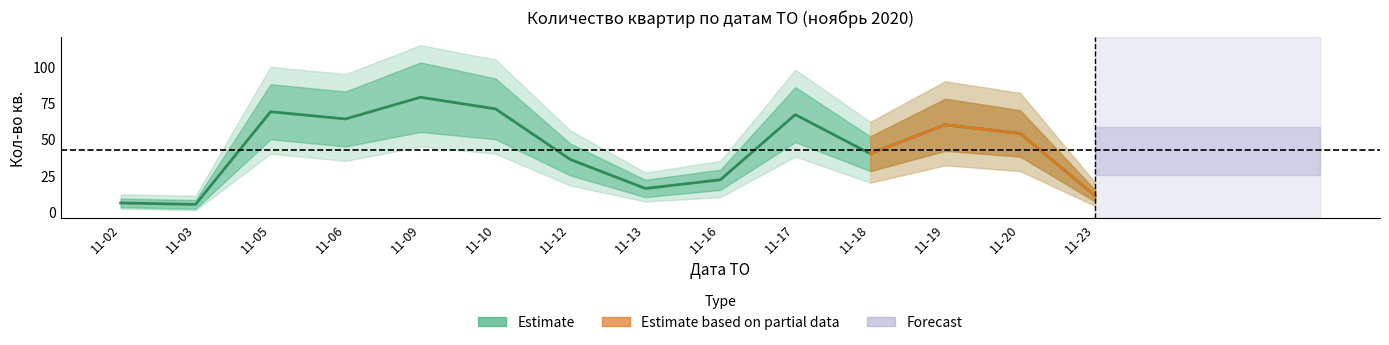

At which category does upper2 reach its first local valley?

2020-11-03